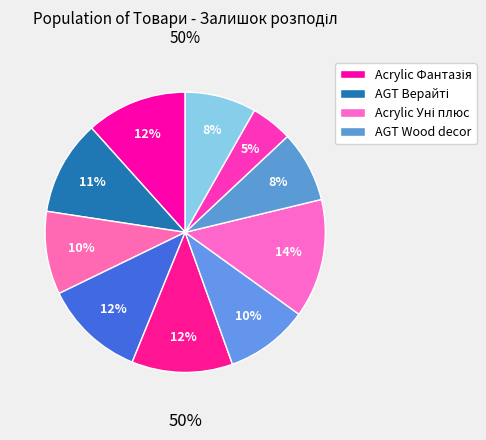

What is the total percentage of AGT 18 мм. Верайті (284162209) and Acrylic 18 мм. Уні плюс (285102219)?

16.4%